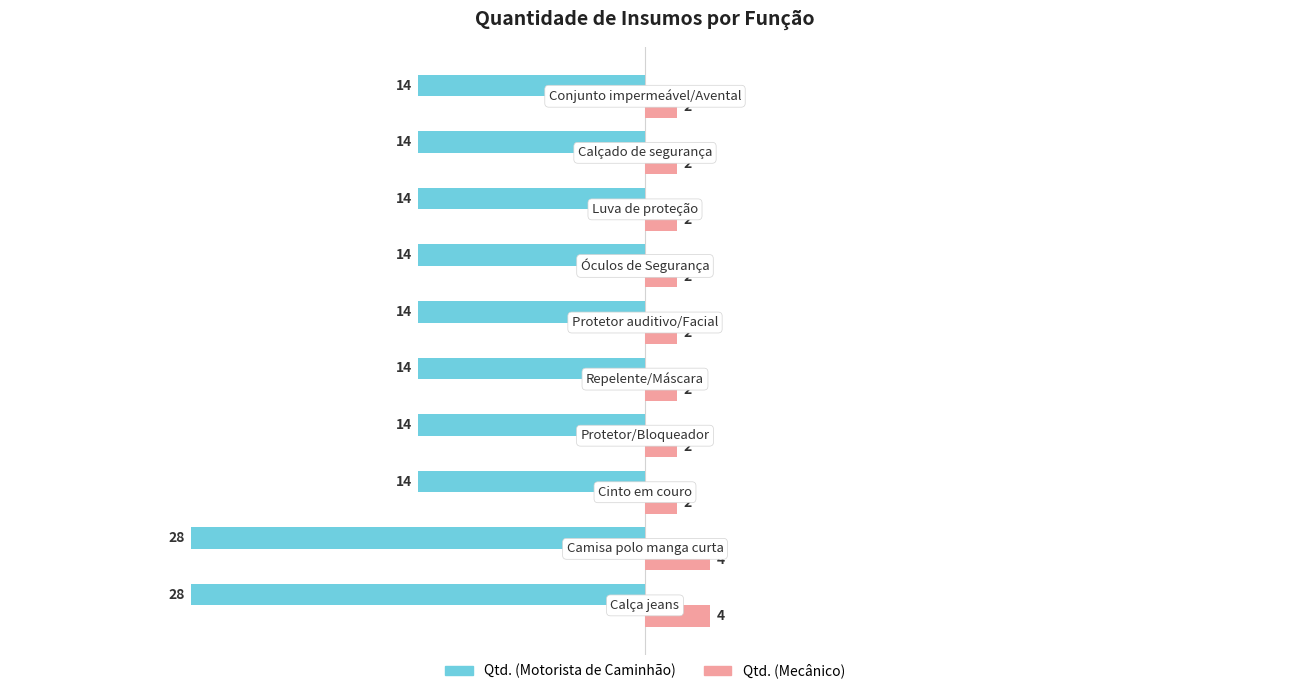

Which series has the widest spread of values?

Qtd. (Motorista de Caminhão)